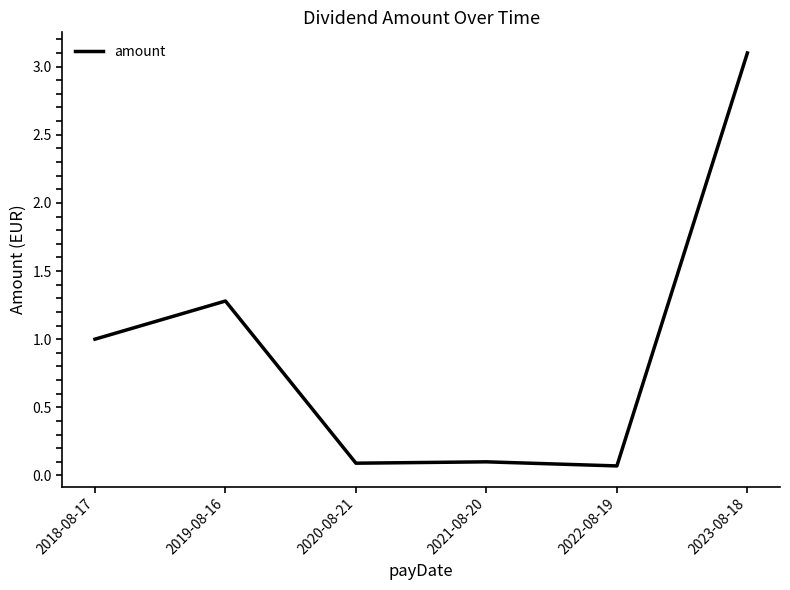

What position from the right is 2020-08-21?

4